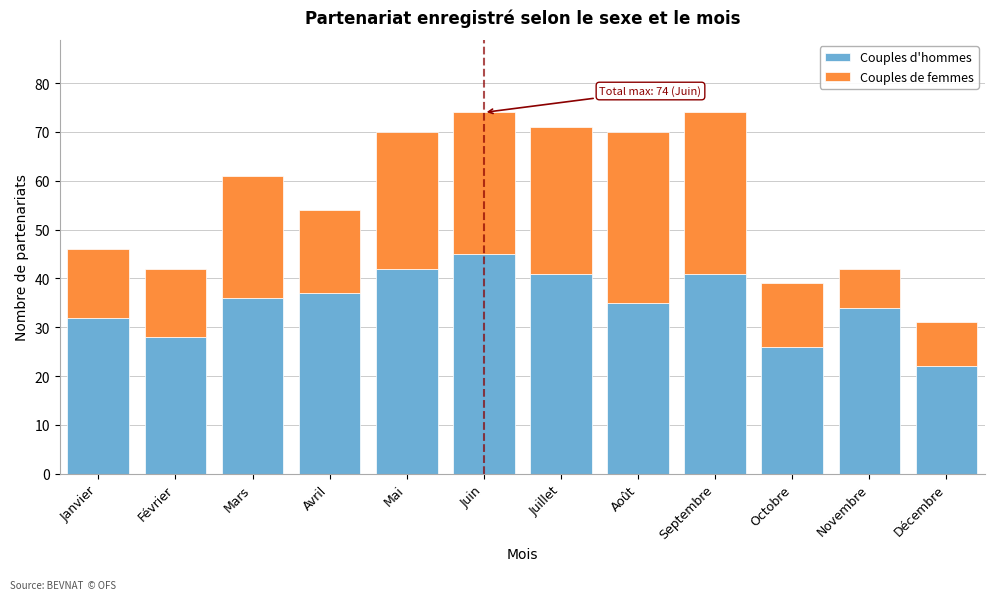

Reading left to right, list the values for the Couples d'hommes series.

Janvier=32	Février=28	Mars=36	Avril=37	Mai=42	Juin=45	Juillet=41	Août=35	Septembre=41	Octobre=26	Novembre=34	Décembre=22